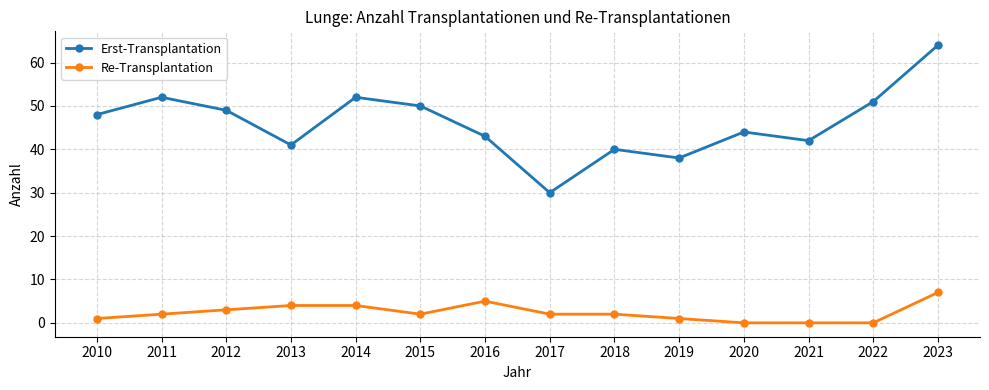

At which category is the sum across all series the highest?

2023